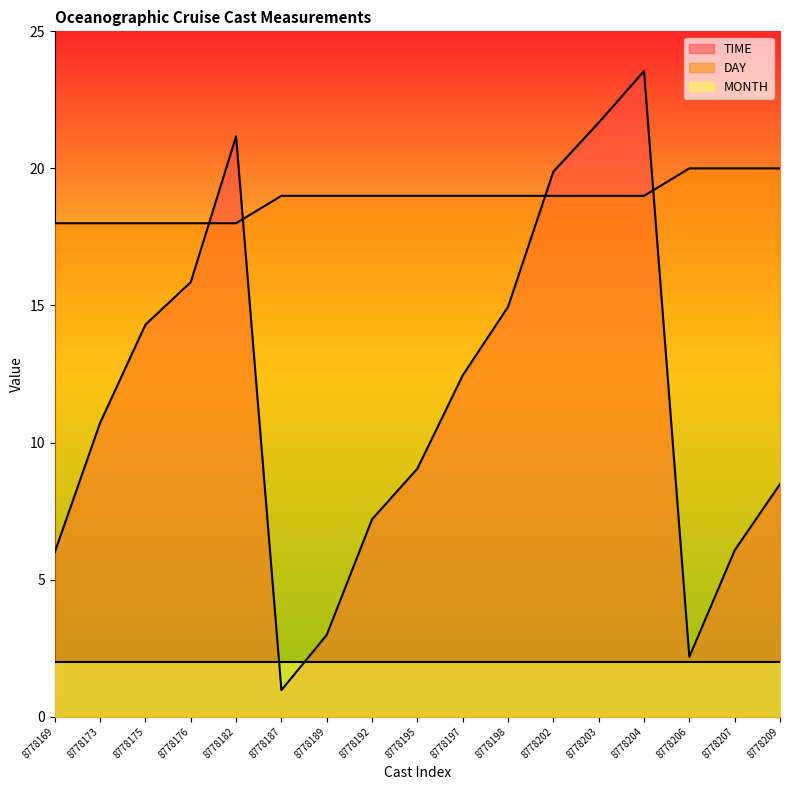

Rank the series at 8778209 from highest to lowest value.

DAY, TIME, MONTH